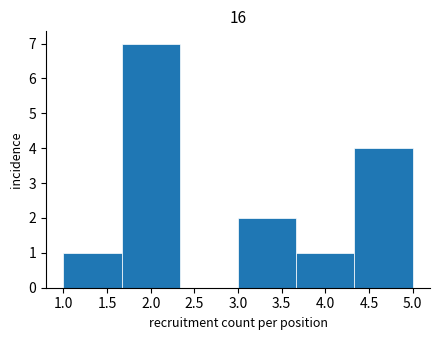

Reading left to right, list every bar in this chart as the range it spans on the x-axis followed by its height. Neither the bar edges nor the heights are printed on the chart, so give them approximately, as read against the axes.

1.00 to 1.65: 1
1.65 to 2.35: 7
2.35 to 3.00: 0
3.00 to 3.65: 2
3.65 to 4.35: 1
4.35 to 5.00: 4